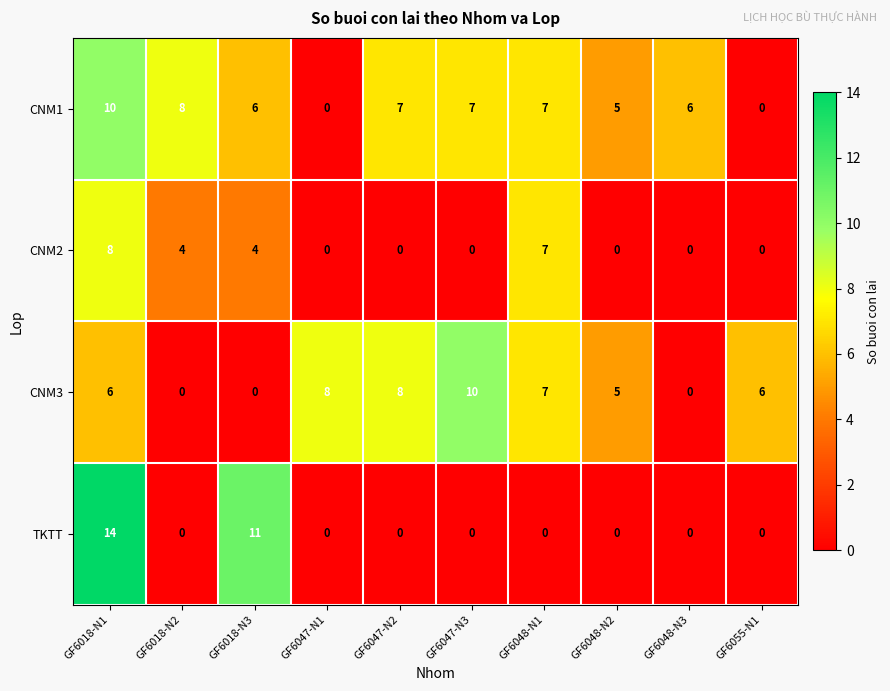

What is the maximum value shown in the chart?

14